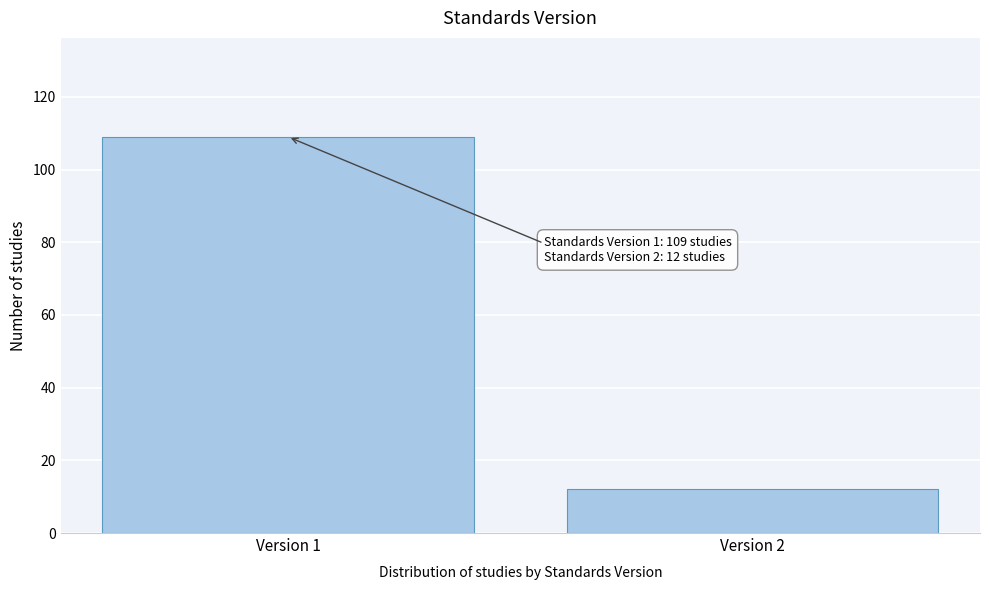

Reading right to left, extract all data points from this chart.

12	109